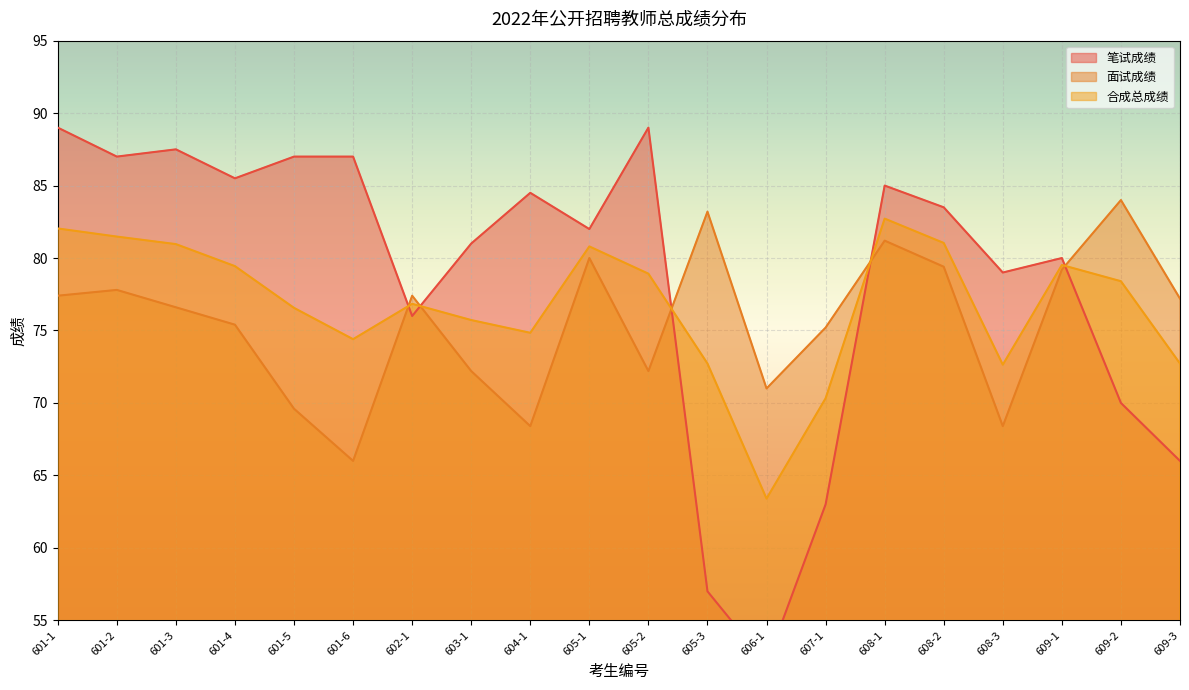

Where is 笔试成绩 nearest to the value 70?

609-2